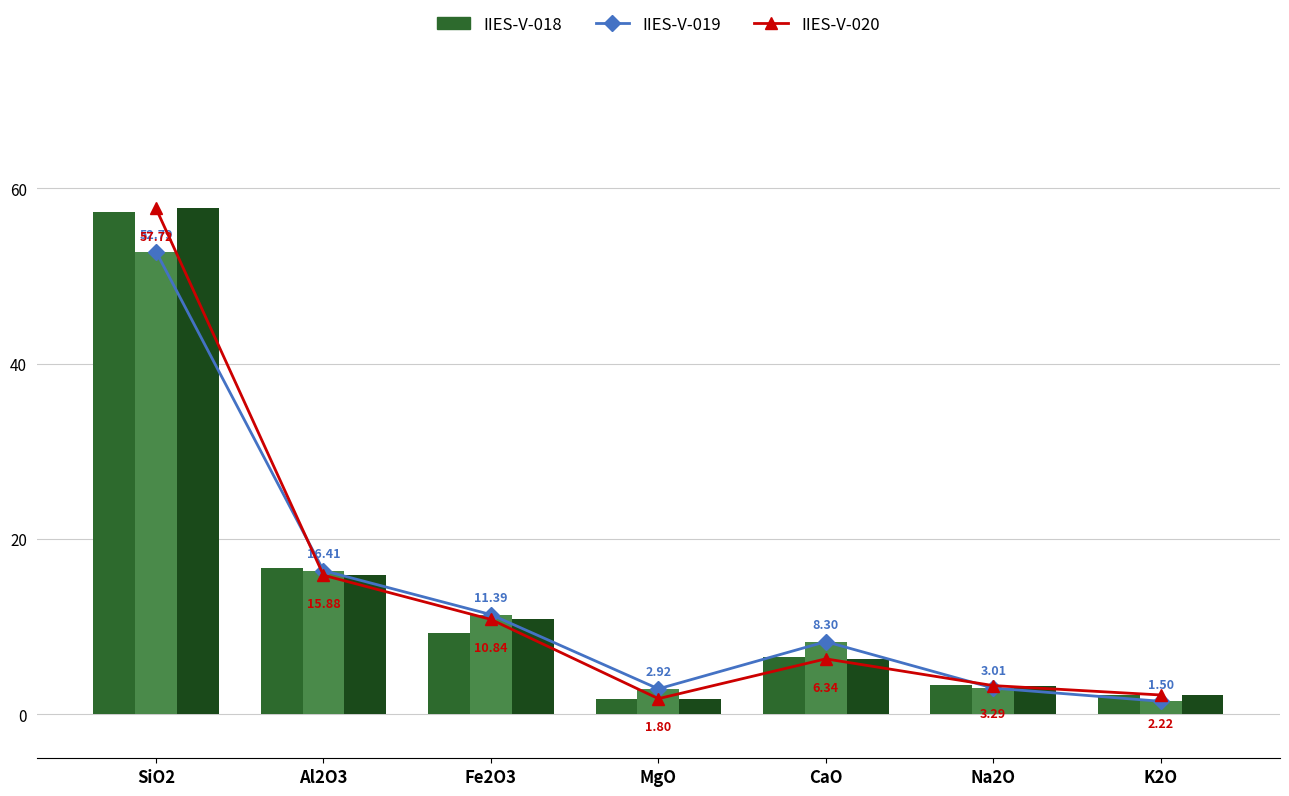

Count the number of categories in the chart.

7